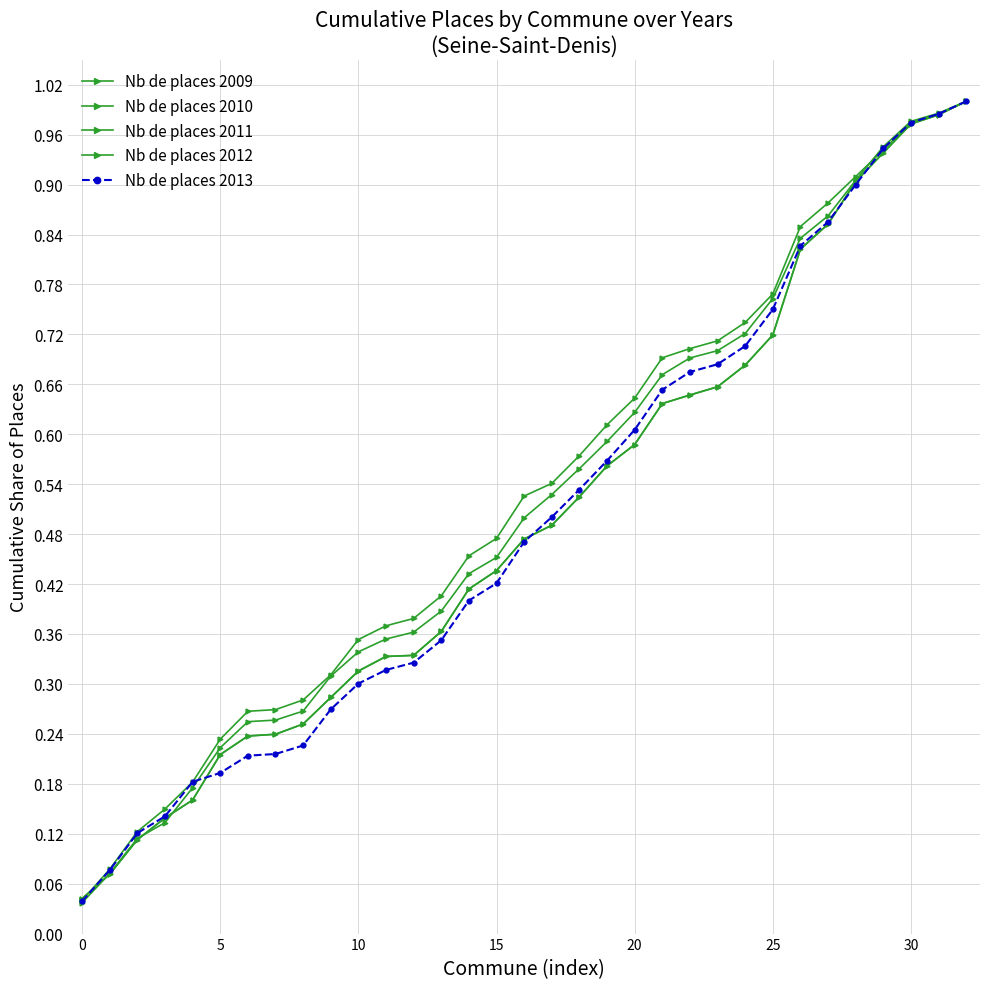

Is this an area chart (filled region under the line)?

No